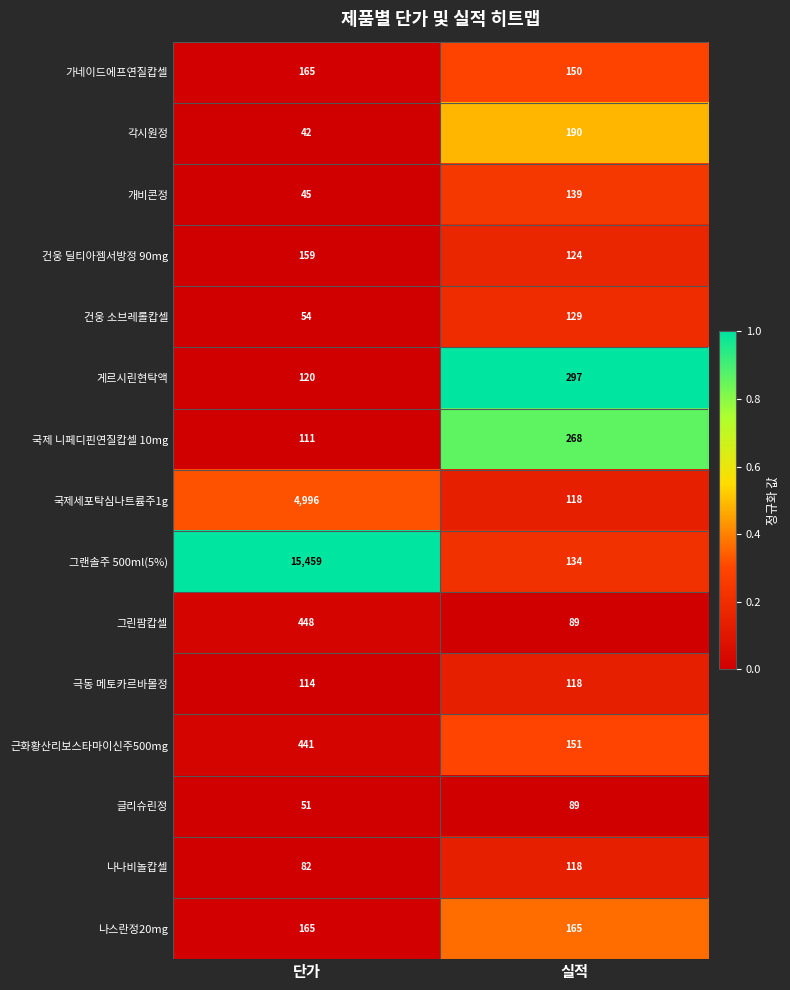

True or false: 국제 니페디핀연질캅셀 10mg has a value of 268 at 실적.

True